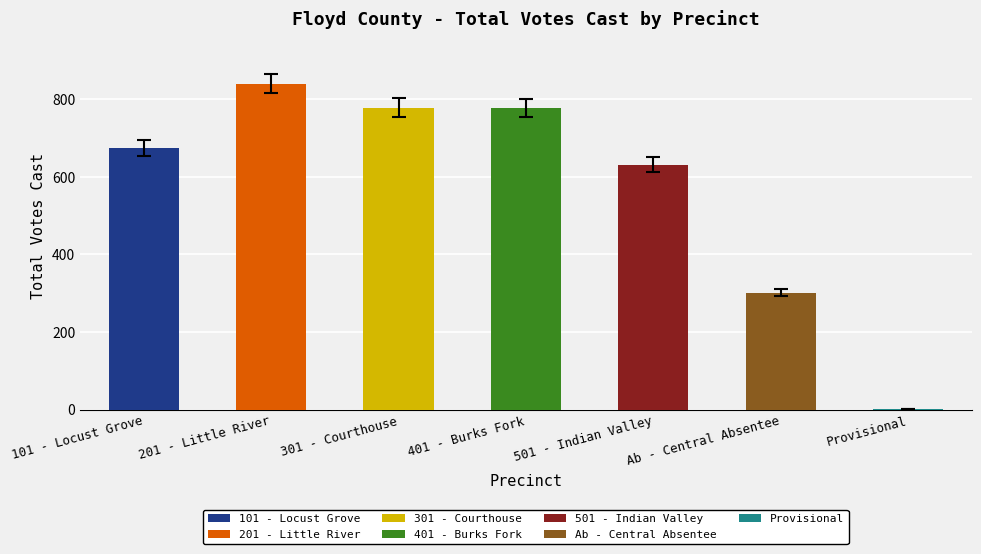

What is the sum of all values?

4007